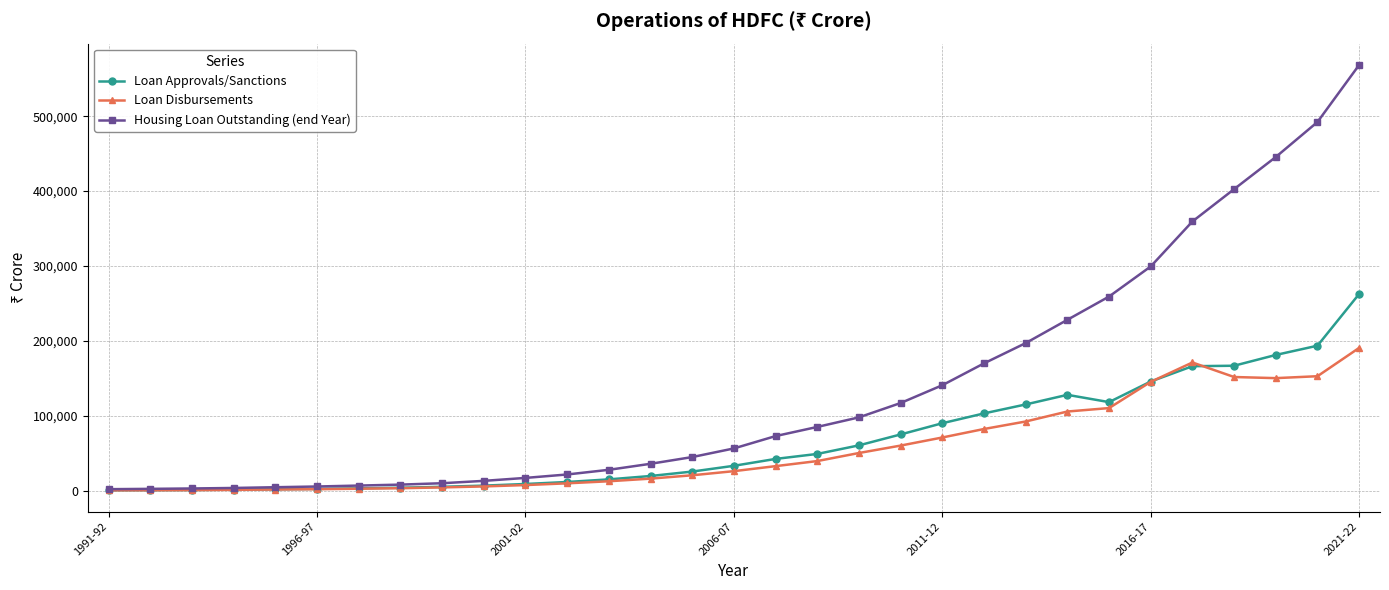

At how many categories does at least one series exceed 410947?

3